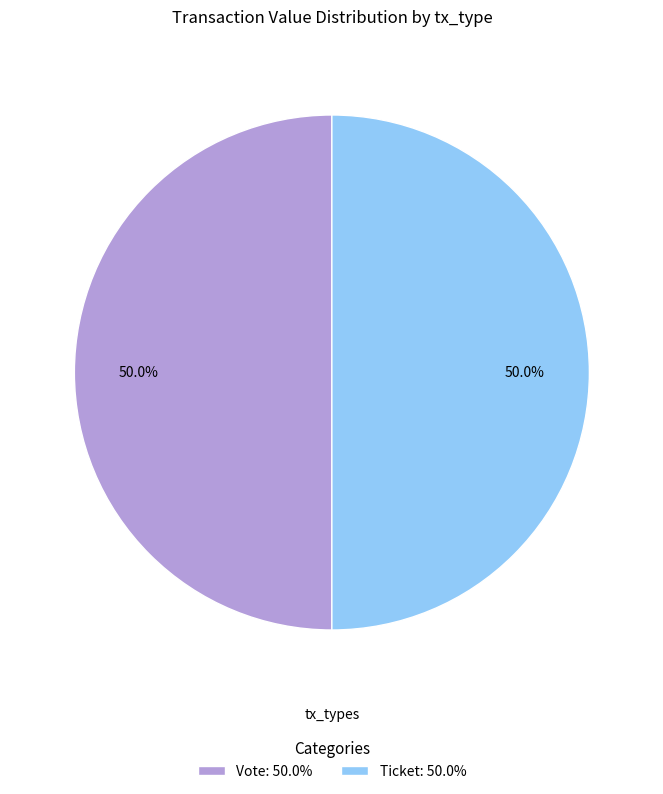

Approximately how many times larger is the value at Ticket: 50.0% compared to Vote: 50.0%?

1.0